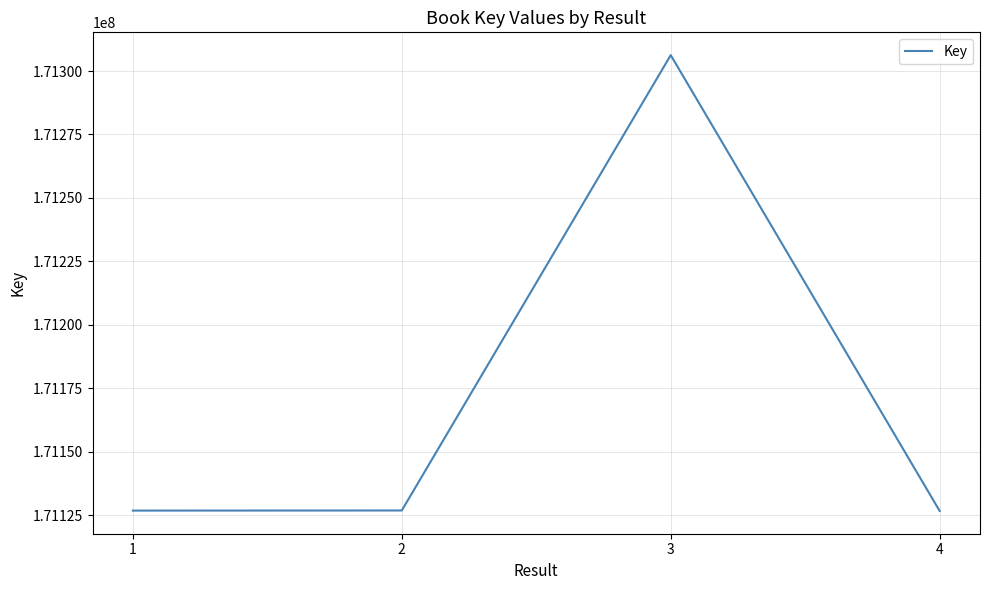

What is the greatest value displayed?

171306261